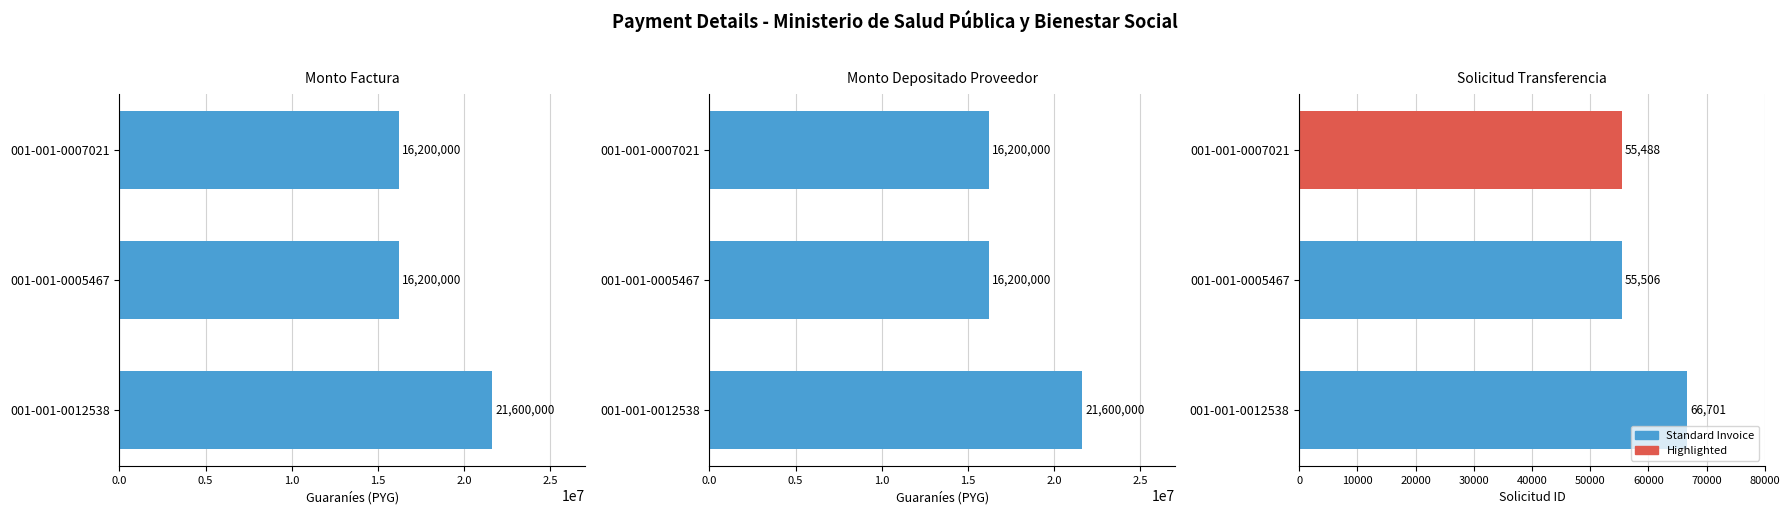

The solicitud_transferencia series shows 55488 at 001-001-0007021. True or false?

True